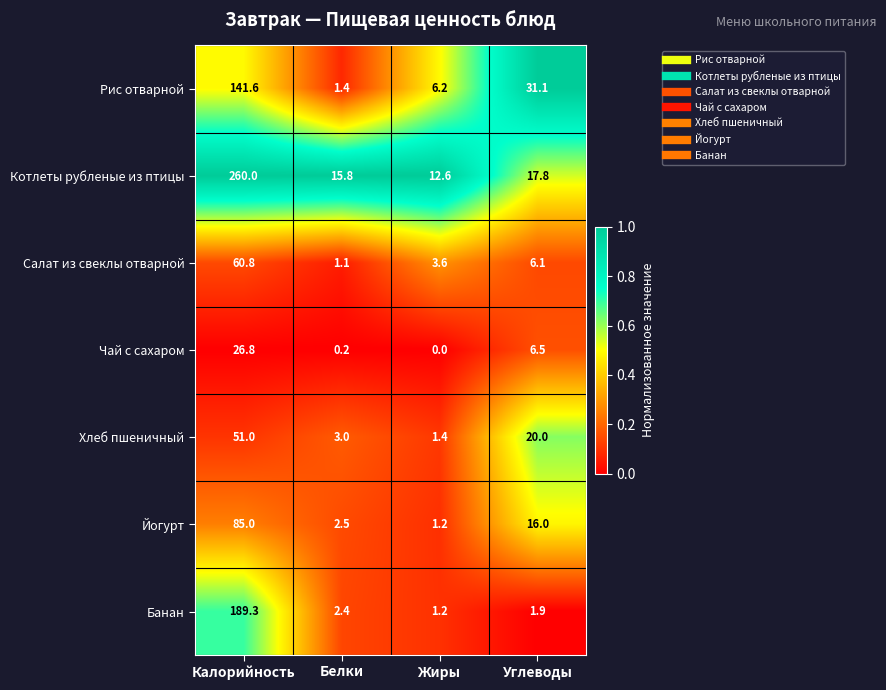

What is the difference between the highest and lowest values at Калорийность?

233.2